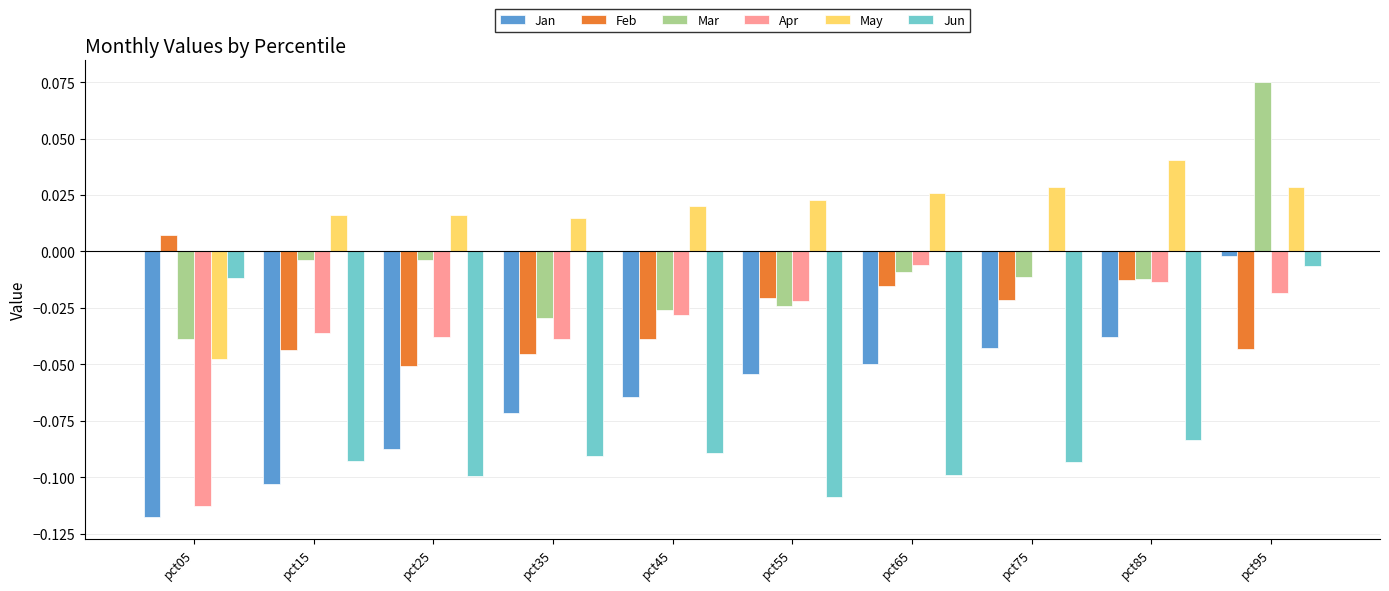

The Jan series shows -0.0 at pct95. True or false?

True